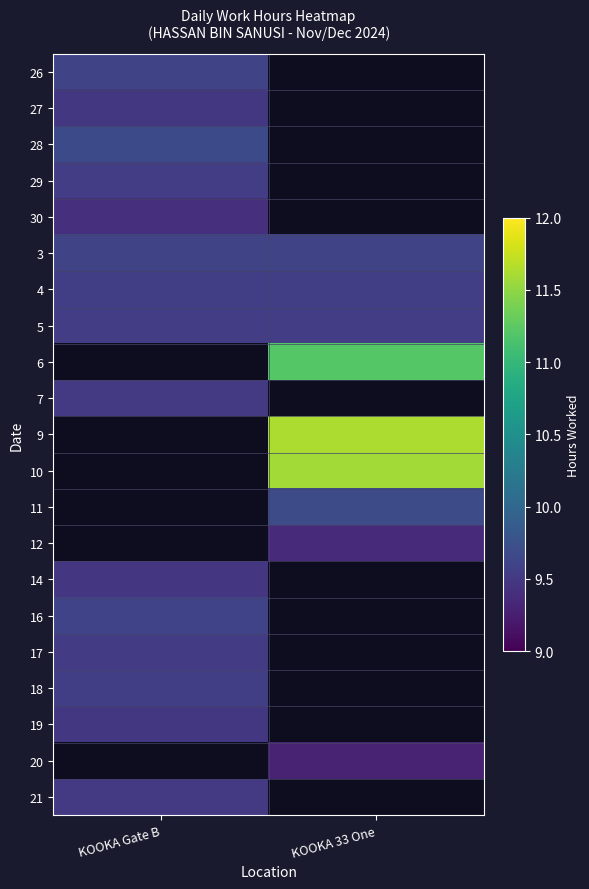

Which has a higher value, KOOKA Gate B or KOOKA 33 One?

KOOKA Gate B